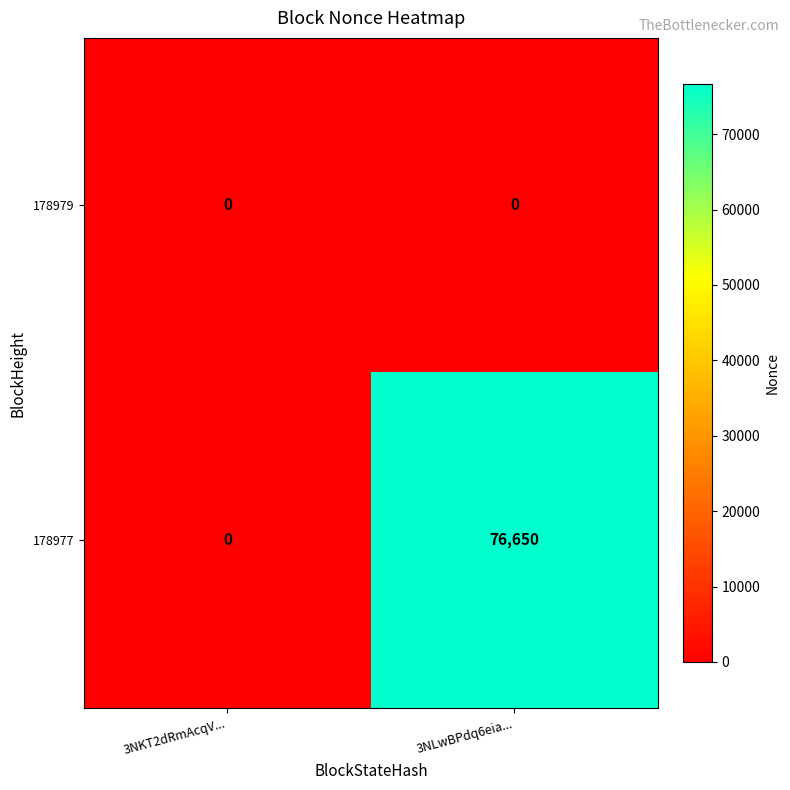

At how many categories does at least one series exceed 61901?

1